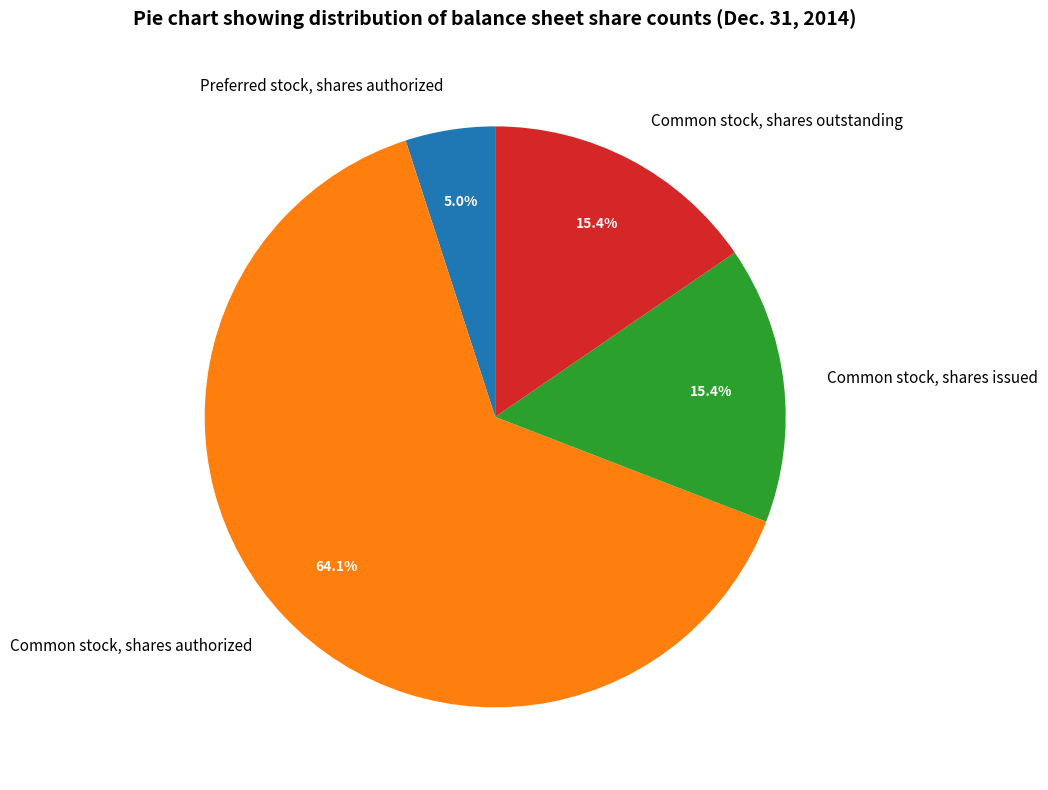

To the nearest percent, what portion does Common stock, shares outstanding represent?

15%